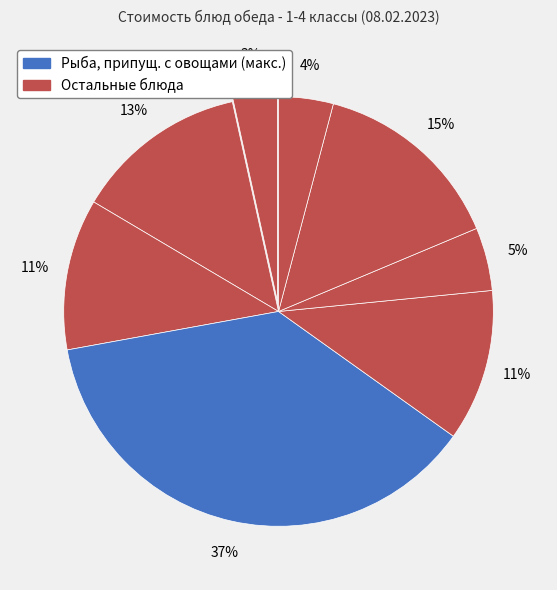

How many slices are in this pie chart?

8